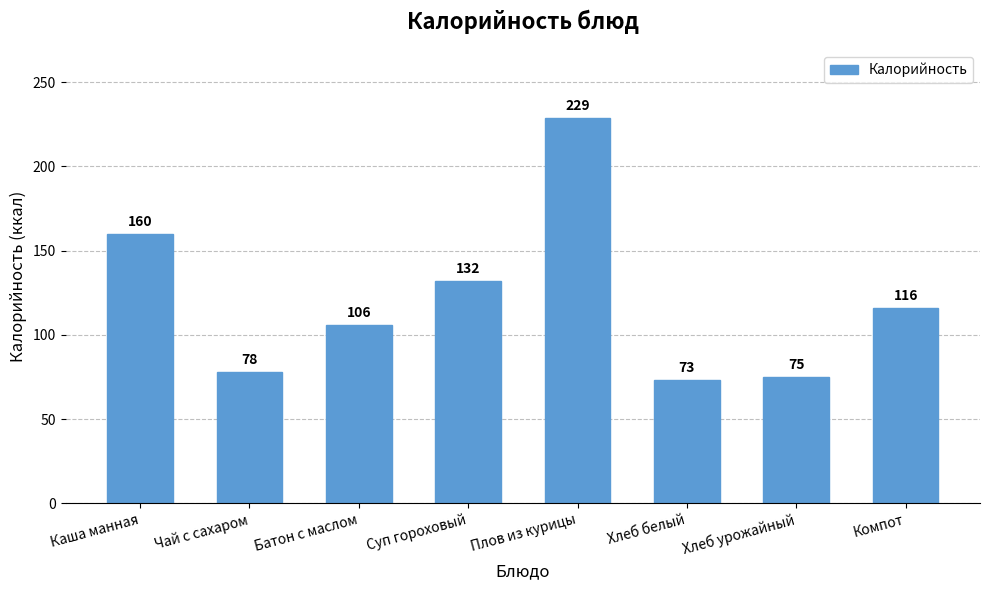

Which has a higher value, Компот or Плов из курицы?

Плов из курицы